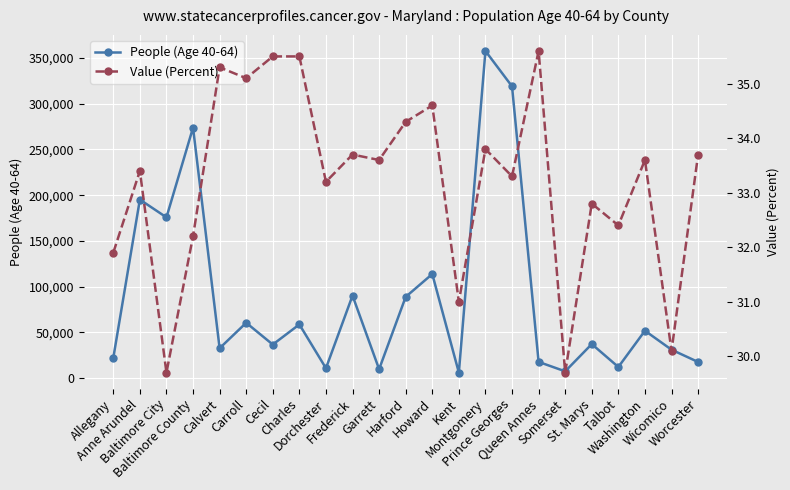

Reading left to right, transcribe all the data shown in this chart.

People (Age 40-64): 21944.0	195207.0	175770.0	273891.0	32644.0	60489.0	36688.0	58689.0	10791.0	90211.0	9724.0	88828.0	113793.0	5990.0	357752.0	319042.0	17709.0	7380.0	37189.0	12137.0	51780.0	31050.0	17614.0
Value (Percent): 31.9	33.4	29.7	32.2	35.3	35.1	35.5	35.5	33.2	33.7	33.6	34.3	34.6	31.0	33.8	33.3	35.6	29.7	32.8	32.4	33.6	30.1	33.7